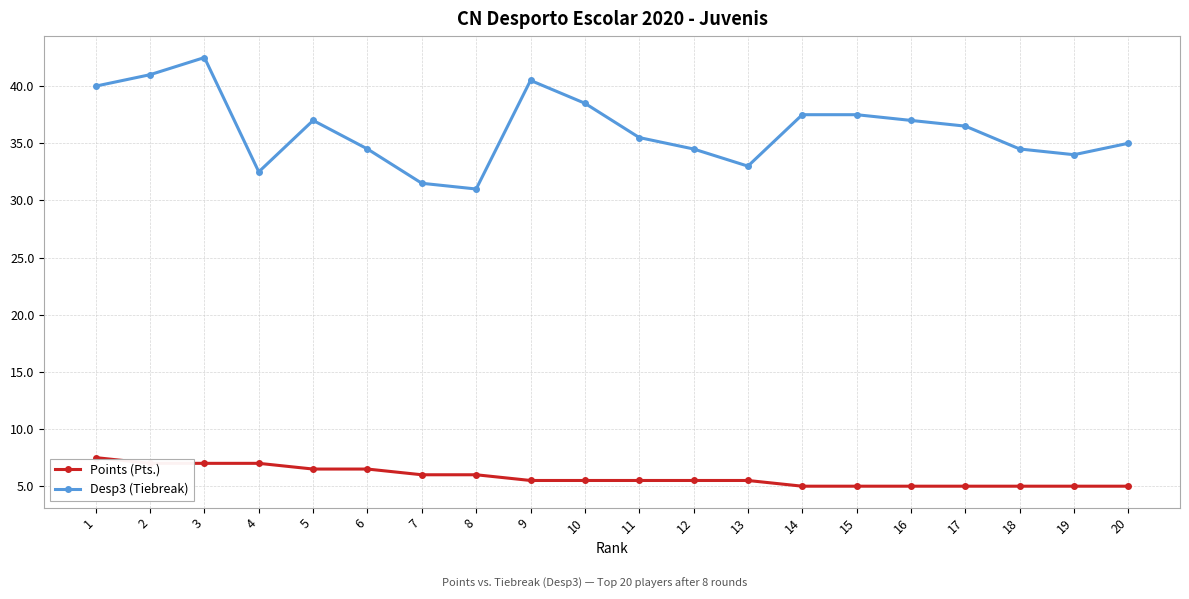

Reading left to right, transcribe all the data shown in this chart.

Points (Pts.): 1=7.5	2=7.0	3=7.0	4=7.0	5=6.5	6=6.5	7=6.0	8=6.0	9=5.5	10=5.5	11=5.5	12=5.5	13=5.5	14=5.0	15=5.0	16=5.0	17=5.0	18=5.0	19=5.0	20=5.0
Desp3 (Tiebreak): 1=40.0	2=41.0	3=42.5	4=32.5	5=37.0	6=34.5	7=31.5	8=31.0	9=40.5	10=38.5	11=35.5	12=34.5	13=33.0	14=37.5	15=37.5	16=37.0	17=36.5	18=34.5	19=34.0	20=35.0